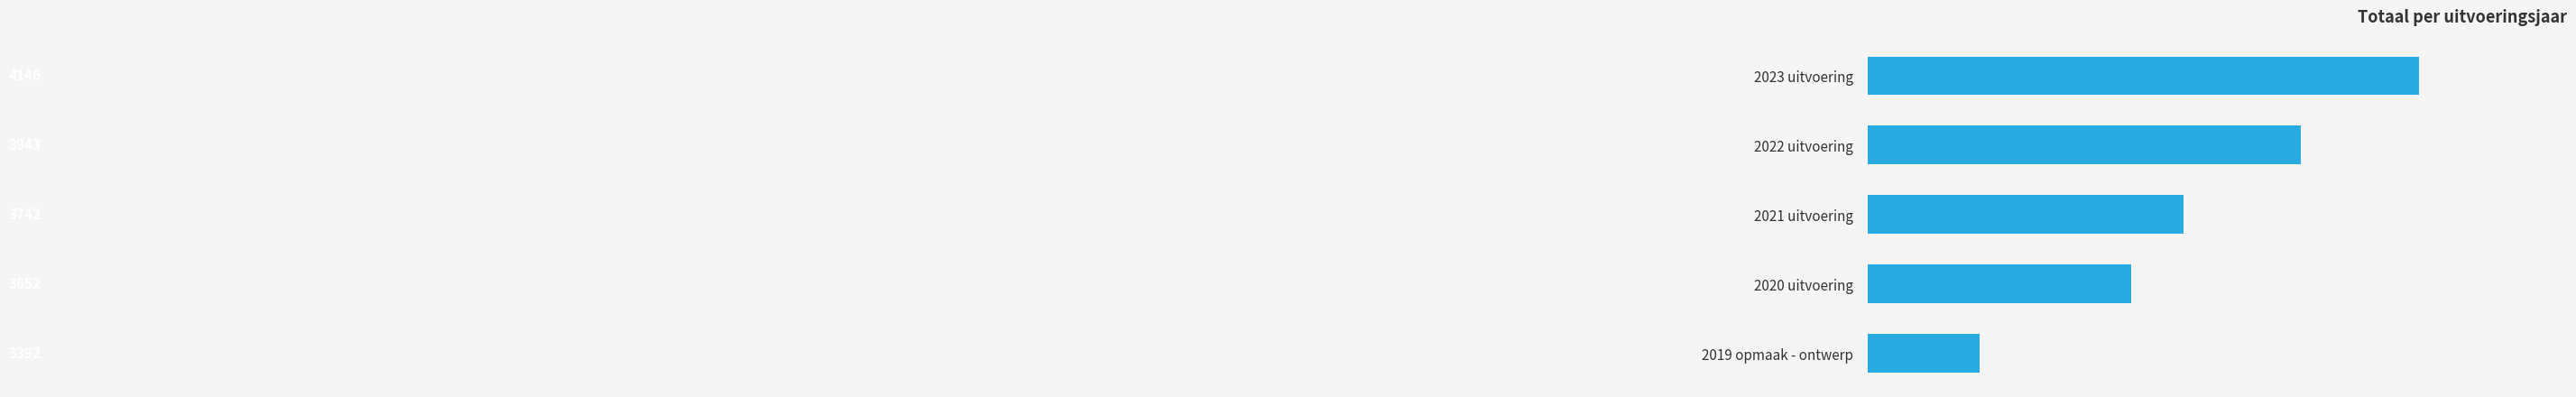

Does the chart contain stacked bars?

No